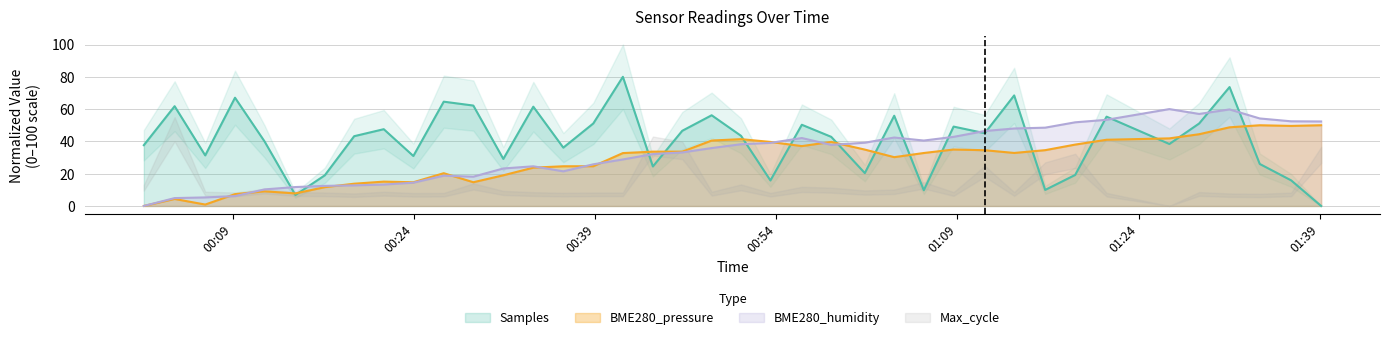

Is it true that BME280_pressure equals 23.2 at 2023/01/31 00:48:39?

False